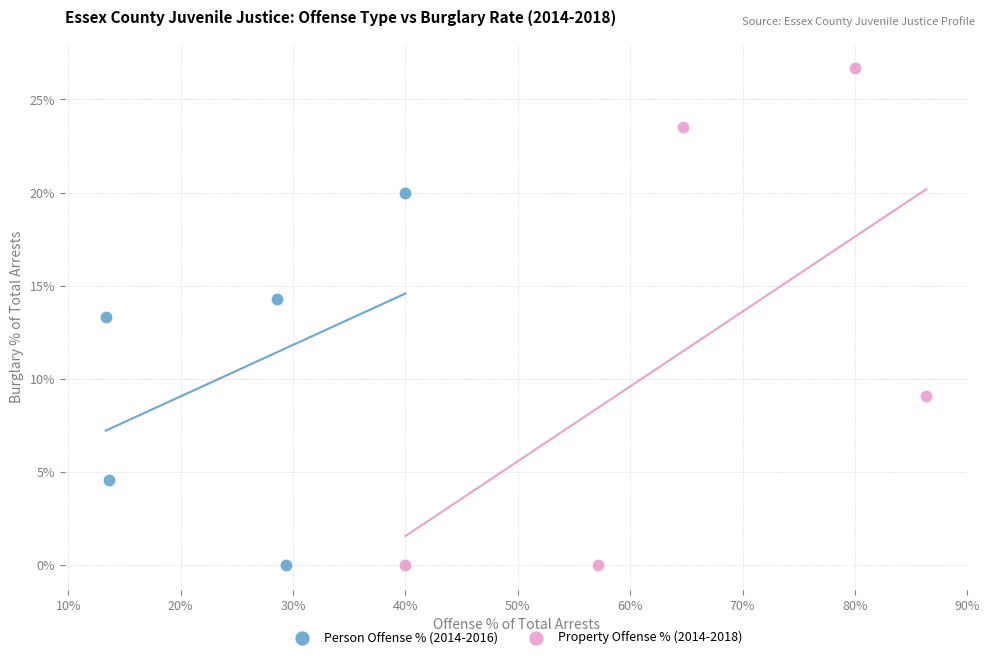

What are all the series names shown in the legend?

Person Offense % (2014-2016), Property Offense % (2014-2018)